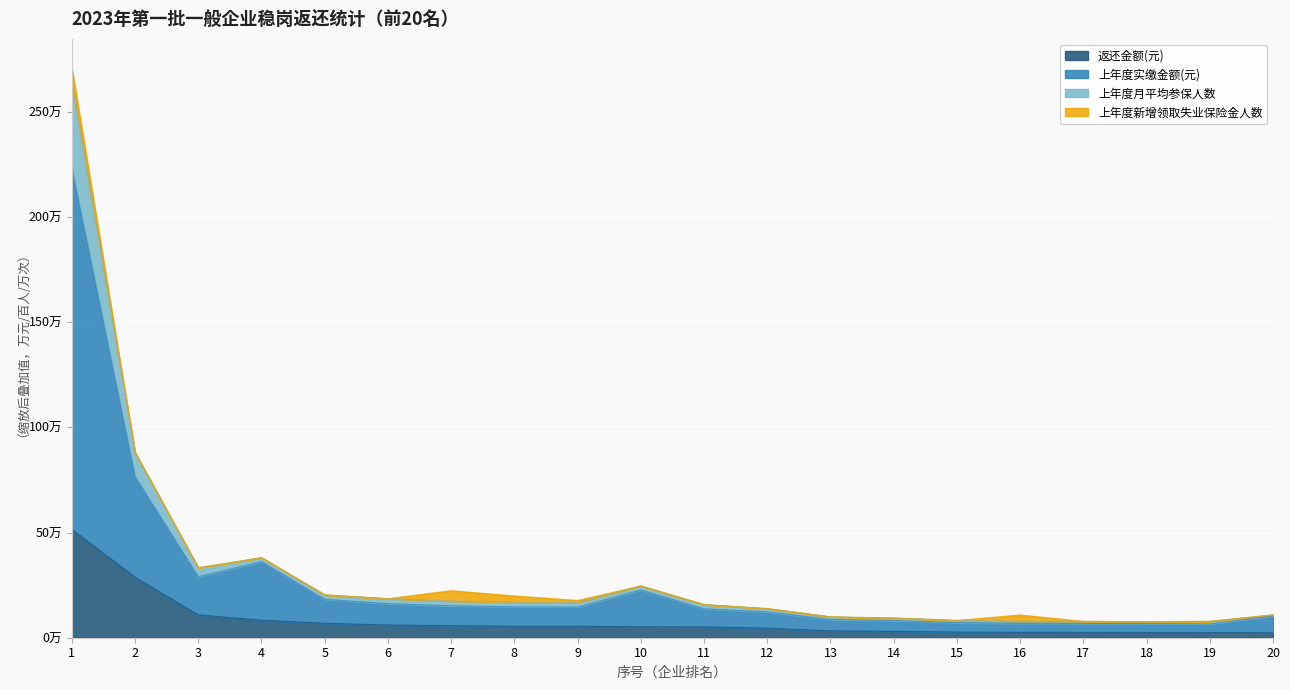

What is the minimum value for 返还金额(元)?

2.4